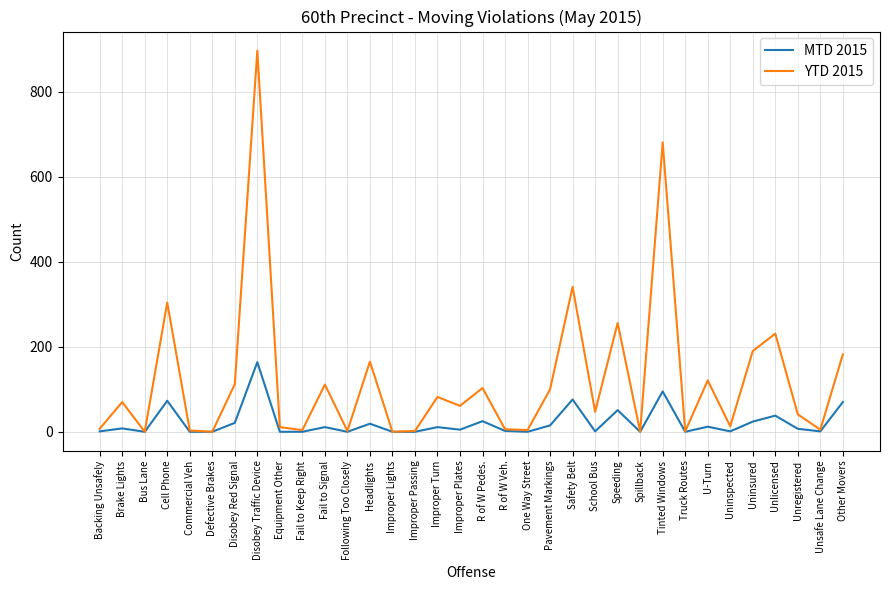

Which series has the widest spread of values?

YTD 2015